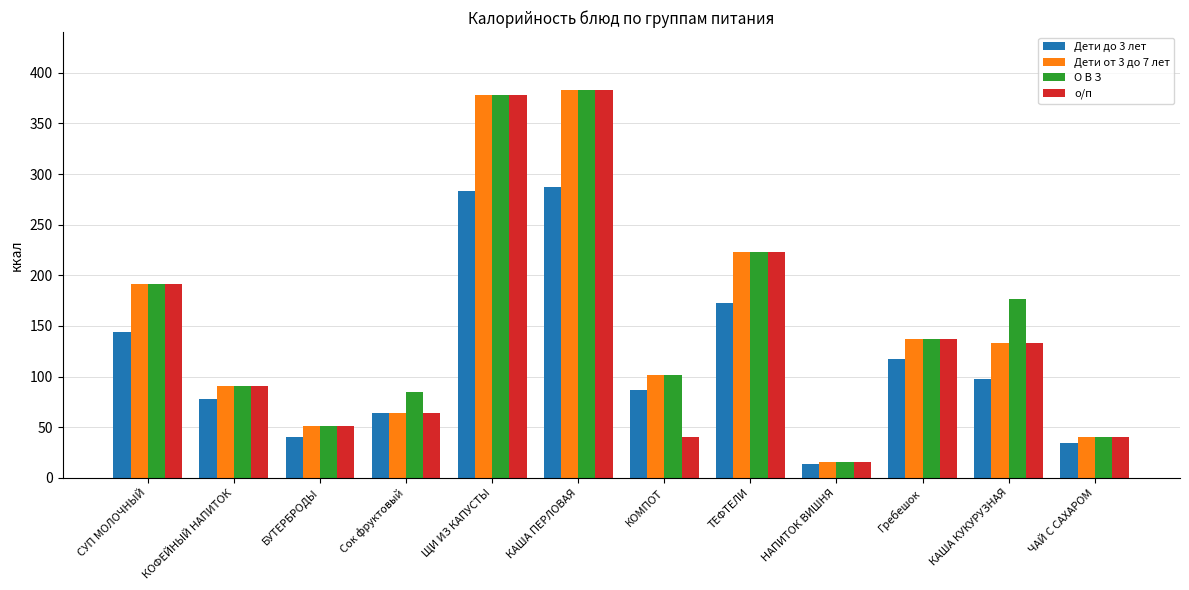

What is the difference between the maximum and minimum values in the о/п series?

366.8